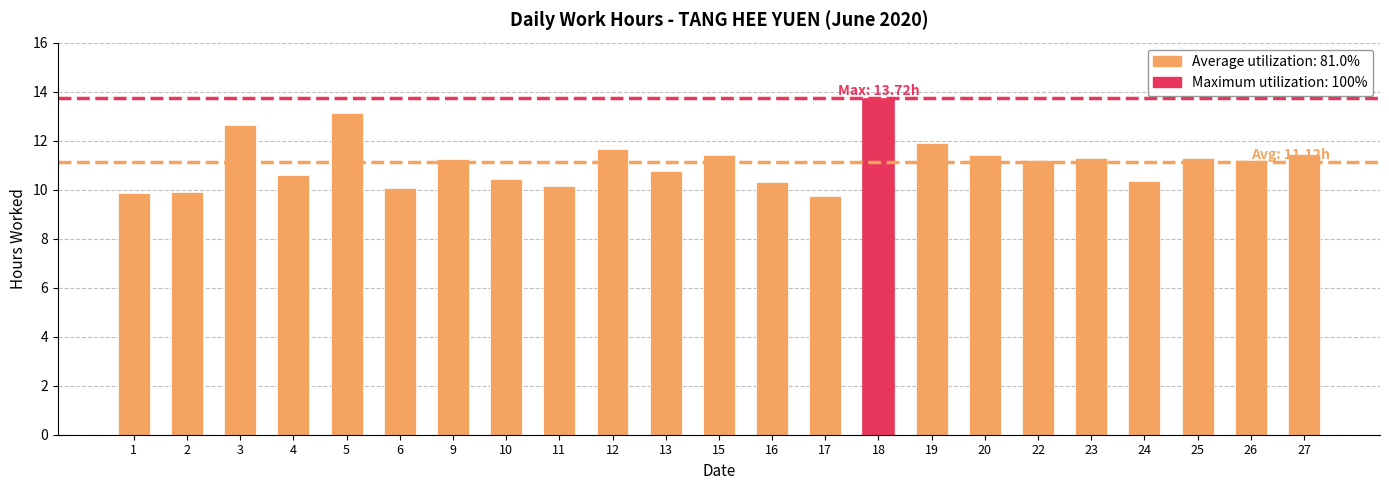

What is the average value?

11.1